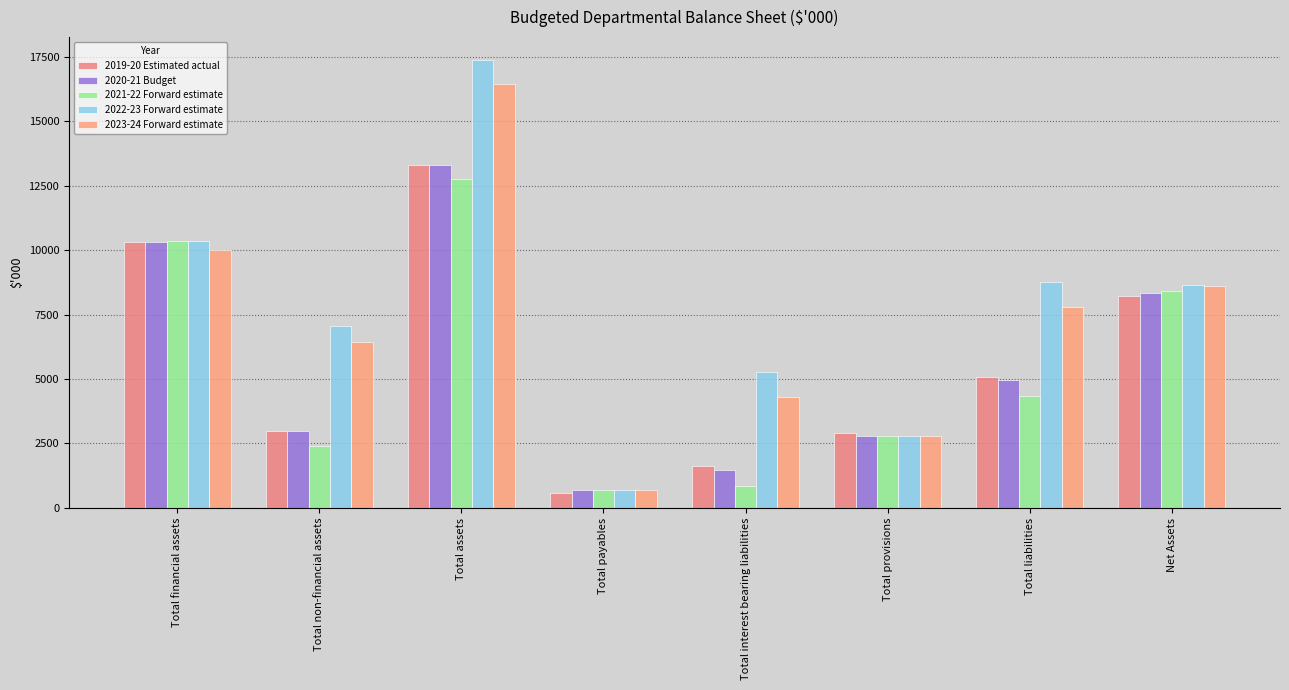

What is the difference between the second highest and second lowest values in the 2020-21 Budget series?

8859